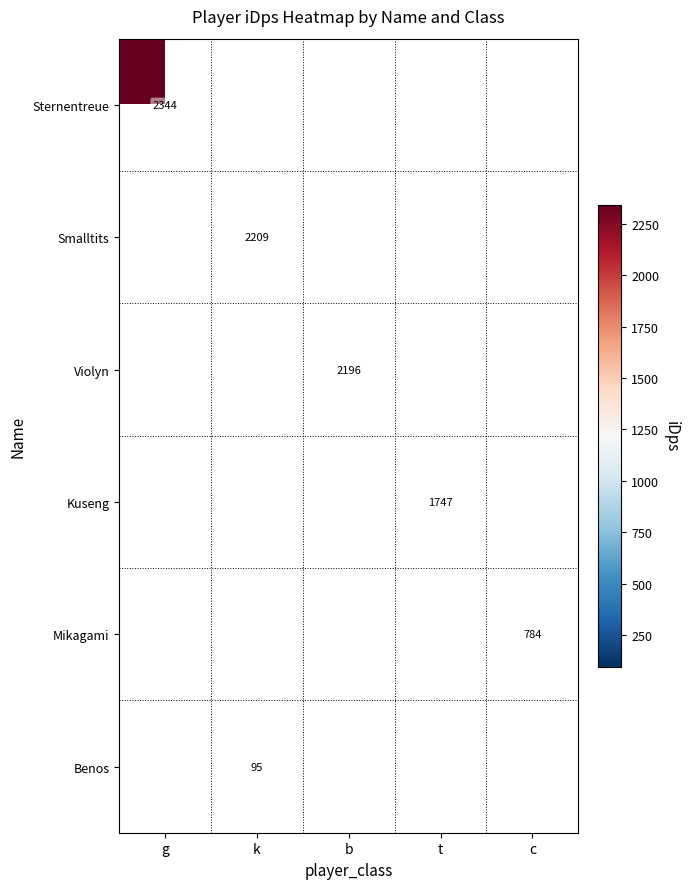

How many categories are shown in the chart?

5